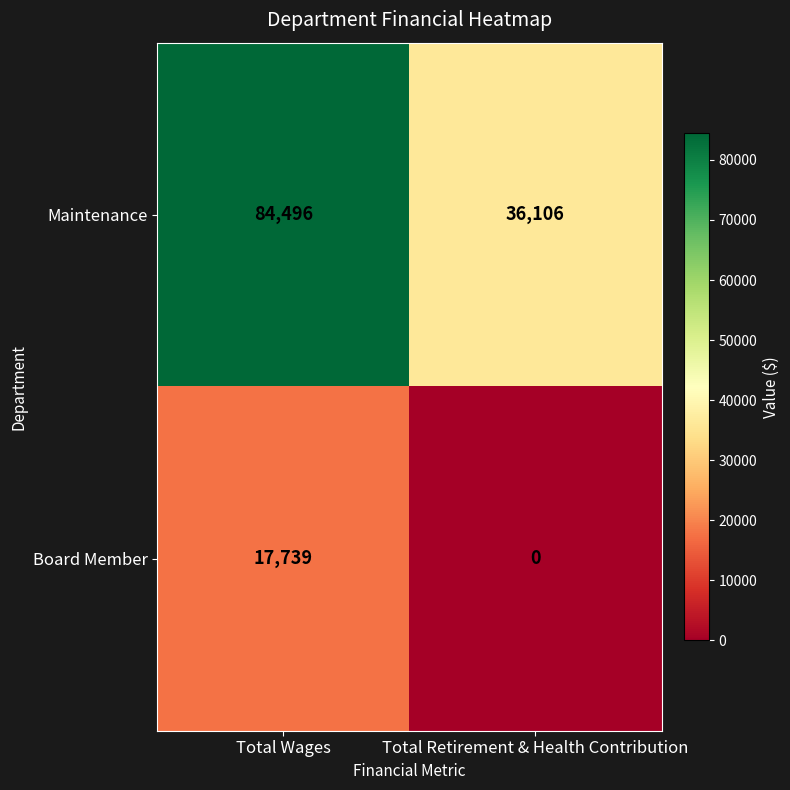

What is the total value across all series at Total Wages?

102235